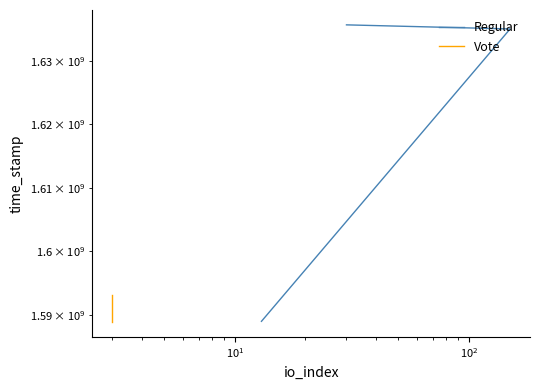

Reading left to right, transcribe all the data shown in this chart.

Regular: 1635853301	1635198660	1589088918
Vote: 1593226140	1592339183	1588973589